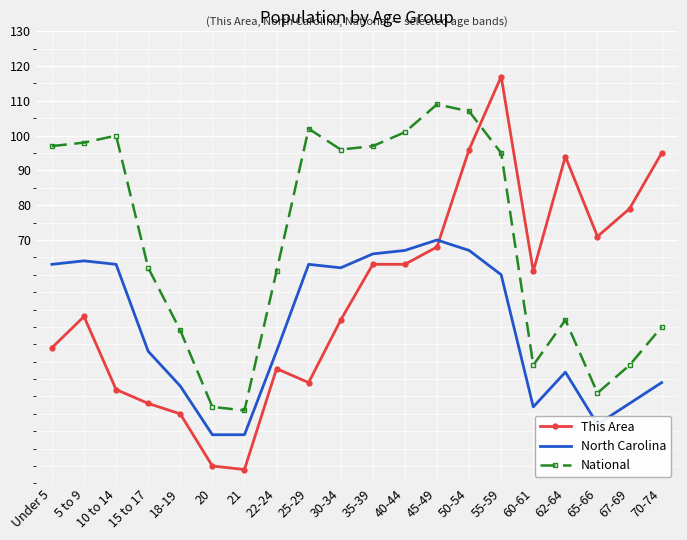

What is the sum of the This Area values at 70-74 and 25-29?

124.0